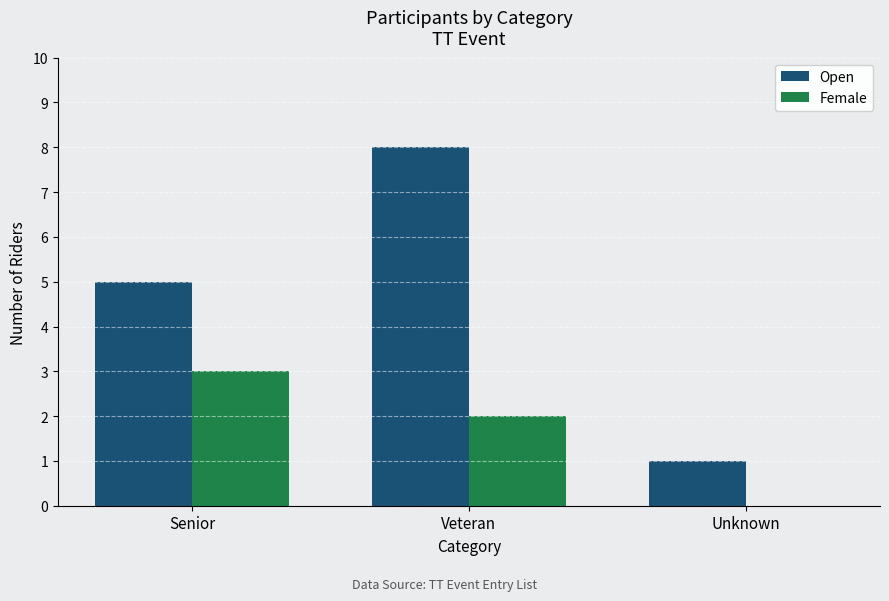

How many values in Female are above zero?

2